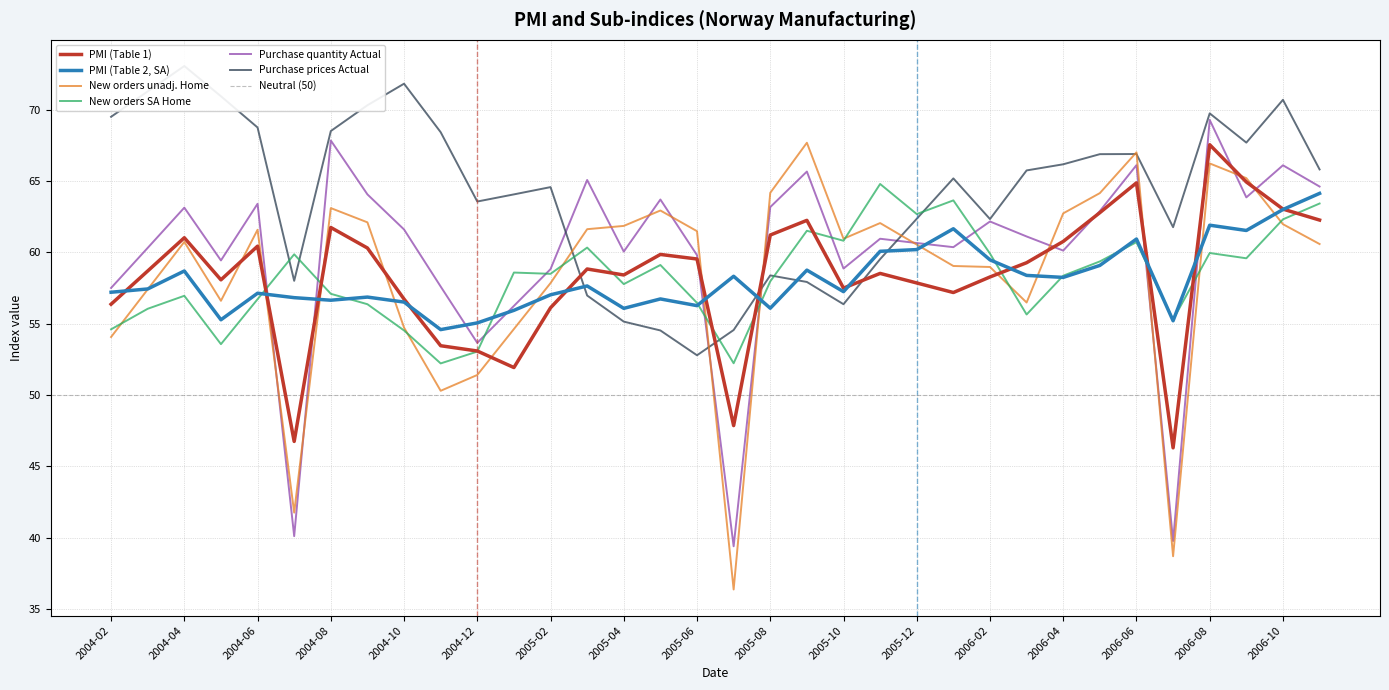

Rank the series at 2005-02 from highest to lowest value.

Purchase prices Actual, Purchase quantity Actual, New orders SA Home, New orders unadj. Home, PMI (Table 2, SA), PMI (Table 1)